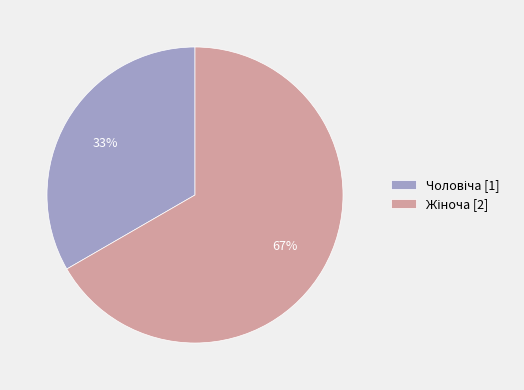

Does any single category account for the majority?

Yes